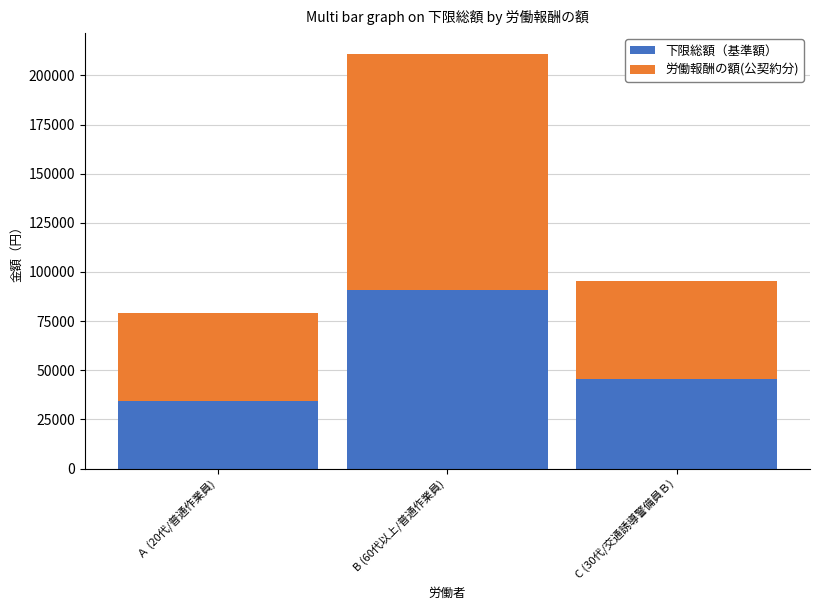

What is the maximum value for 下限総額（基準額）?

90960